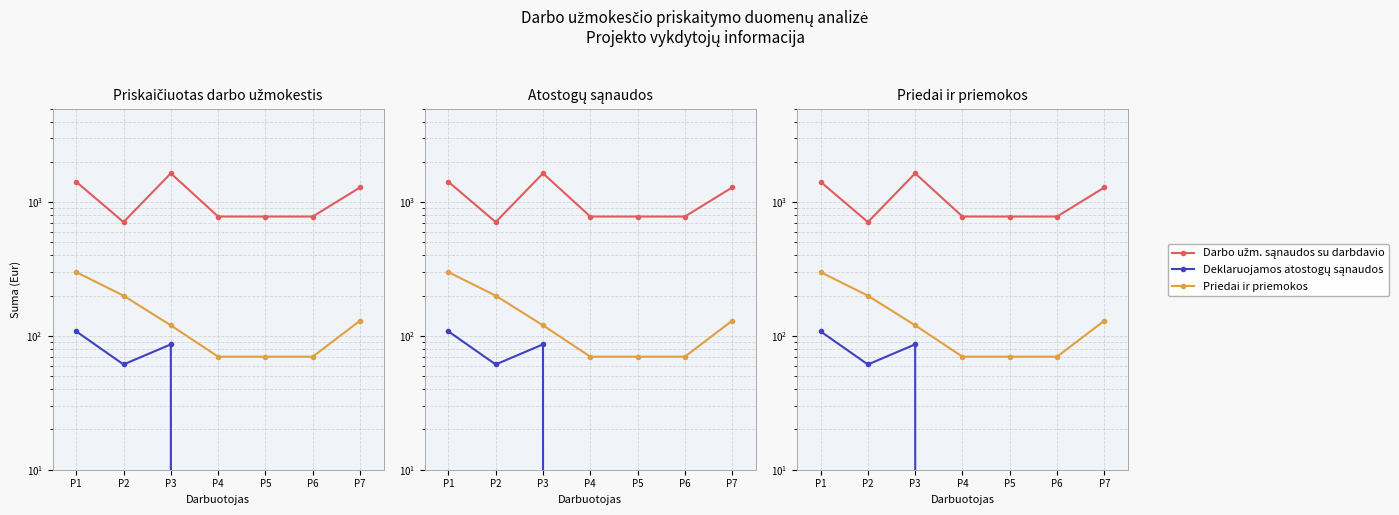

True or false: Deklaruojamos atostogų sąnaudos (col_16) and Darbo uzm. sąnaudos su darbdavio (col_12) intersect in this chart.

False